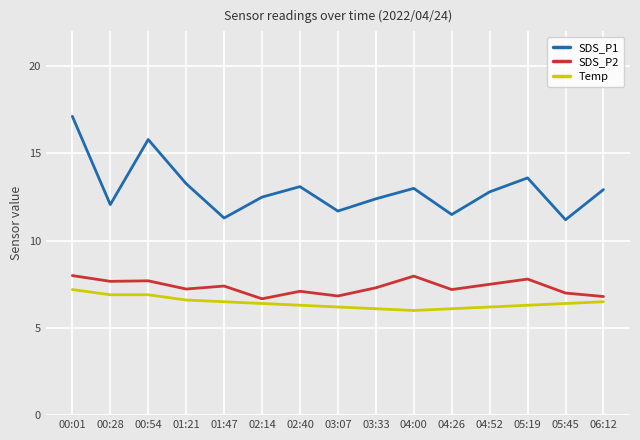

What position from the left is 02:40?

7